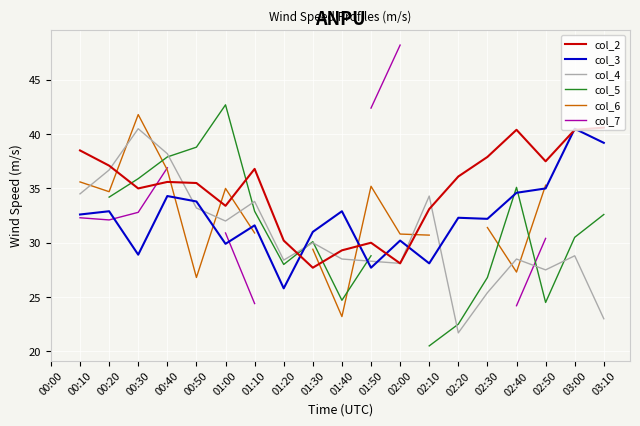

Which series ends up on top after the final intersection of col_7 and col_3?

col_3